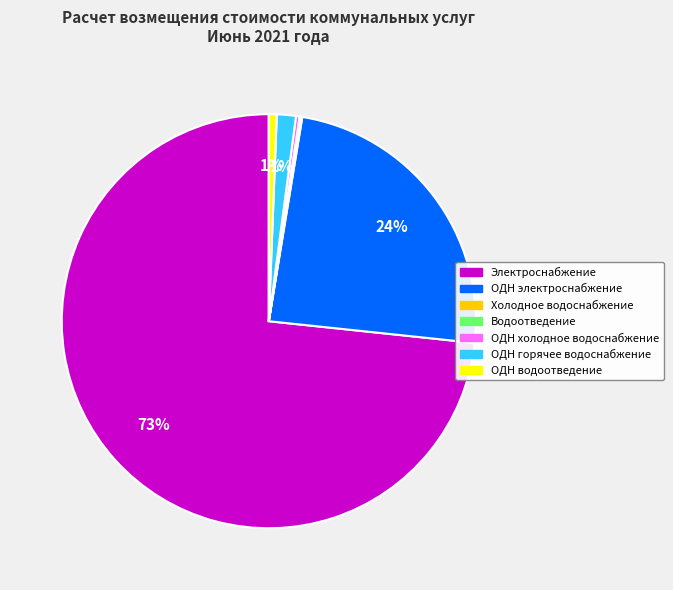

Is there a majority slice in this chart?

Yes